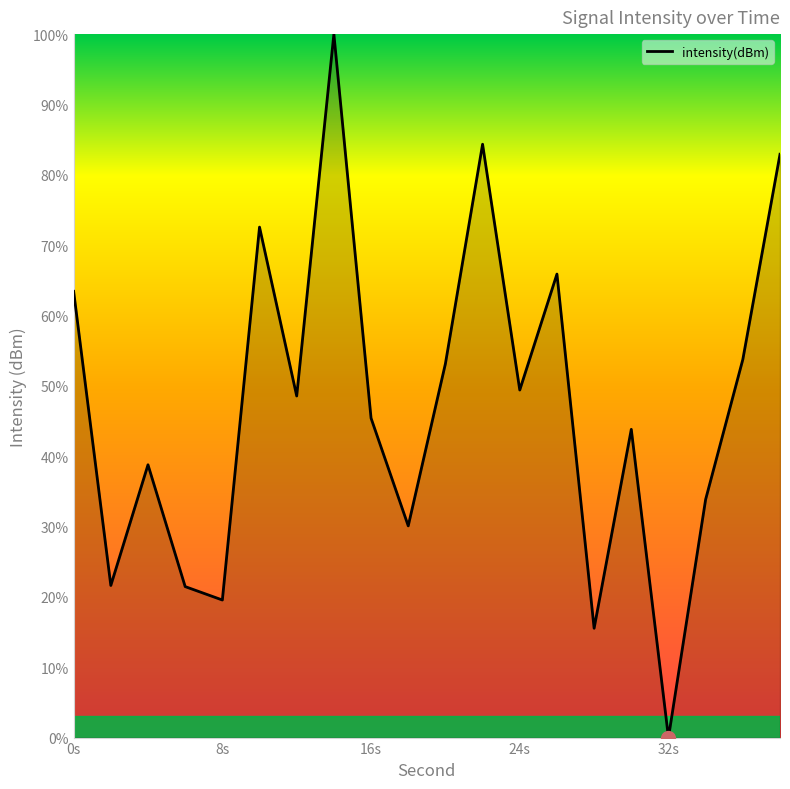

What is the greatest value displayed?

100.0